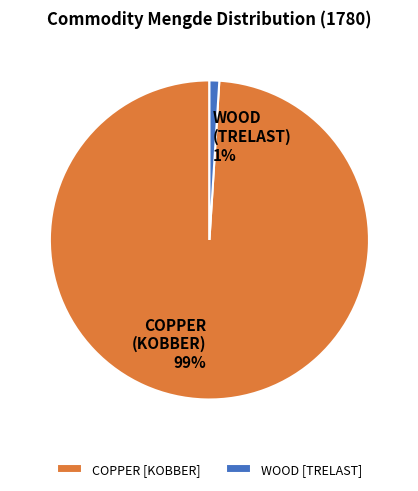

Count the number of slices in the pie.

2